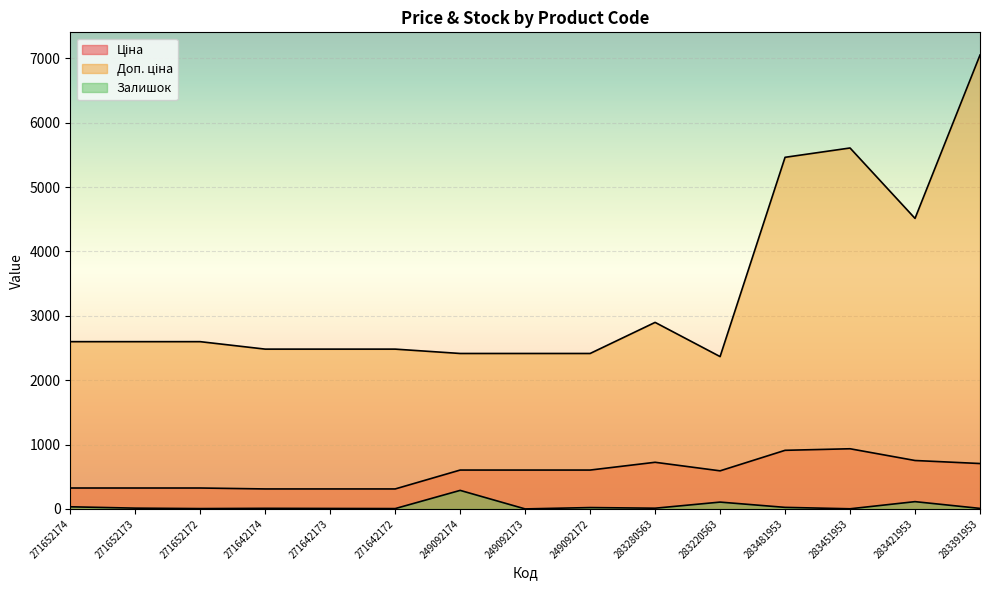

The Залишок series shows 3.1 at 283451953. True or false?

False